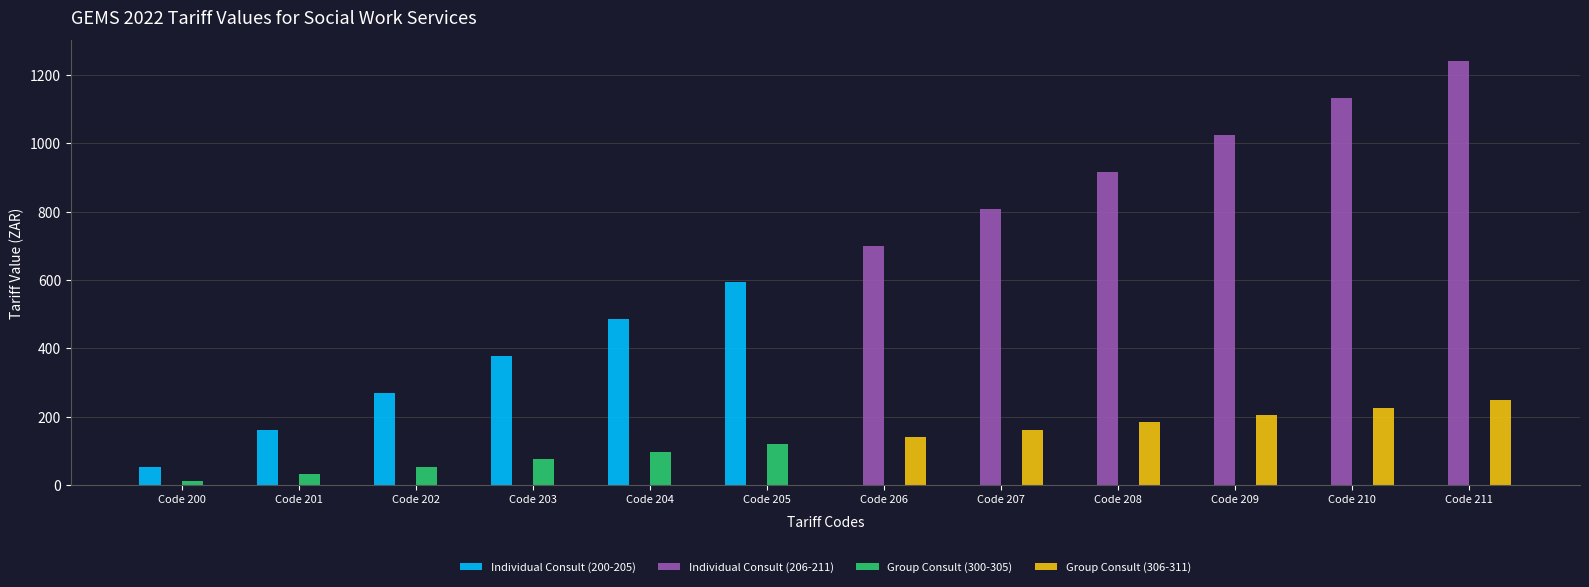

Reading right to left, list all the values displayed in this chart.

Individual Consult (200-205): Code 211=0.0	Code 210=0.0	Code 209=0.0	Code 208=0.0	Code 207=0.0	Code 206=0.0	Code 205=592.7	Code 204=485.2	Code 203=377.4	Code 202=269.6	Code 201=161.6	Code 200=53.8
Individual Consult (206-211): Code 211=1239.6	Code 210=1132.0	Code 209=1024.2	Code 208=916.4	Code 207=808.4	Code 206=700.8	Code 205=0.0	Code 204=0.0	Code 203=0.0	Code 202=0.0	Code 201=0.0	Code 200=0.0
Group Consult (300-305): Code 211=0.0	Code 210=0.0	Code 209=0.0	Code 208=0.0	Code 207=0.0	Code 206=0.0	Code 205=118.9	Code 204=97.0	Code 203=75.5	Code 202=53.8	Code 201=32.3	Code 200=10.9
Group Consult (306-311): Code 211=247.9	Code 210=226.5	Code 209=205.0	Code 208=183.2	Code 207=161.6	Code 206=140.3	Code 205=0.0	Code 204=0.0	Code 203=0.0	Code 202=0.0	Code 201=0.0	Code 200=0.0